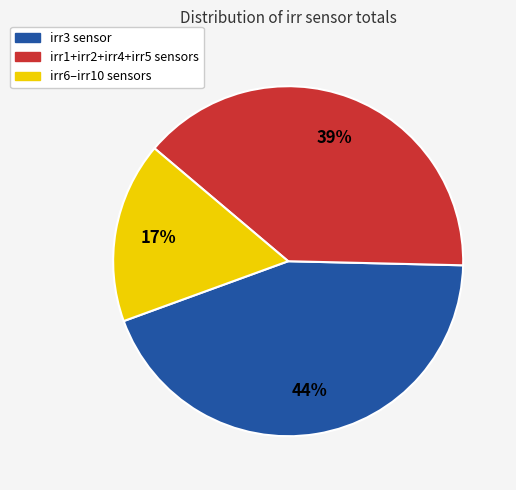

What percentage is the irr6–irr10 sensors slice, to the nearest percent?

17%